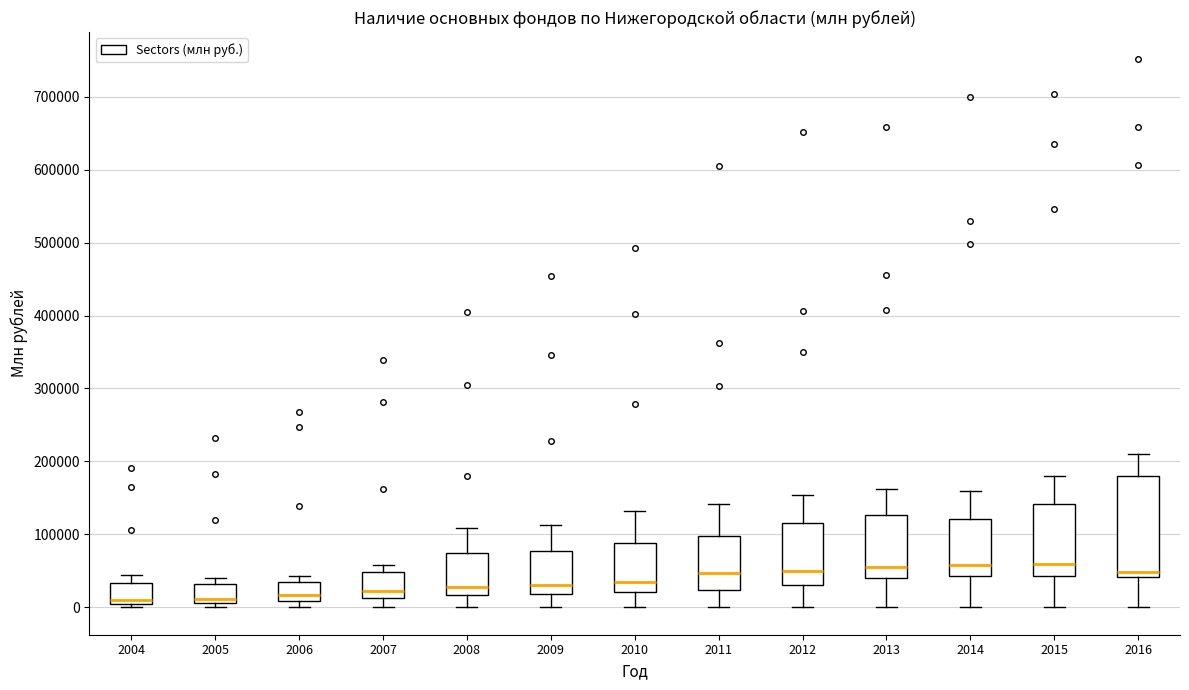

Which box is the tallest, from its lower edge to its upper edge?

2016